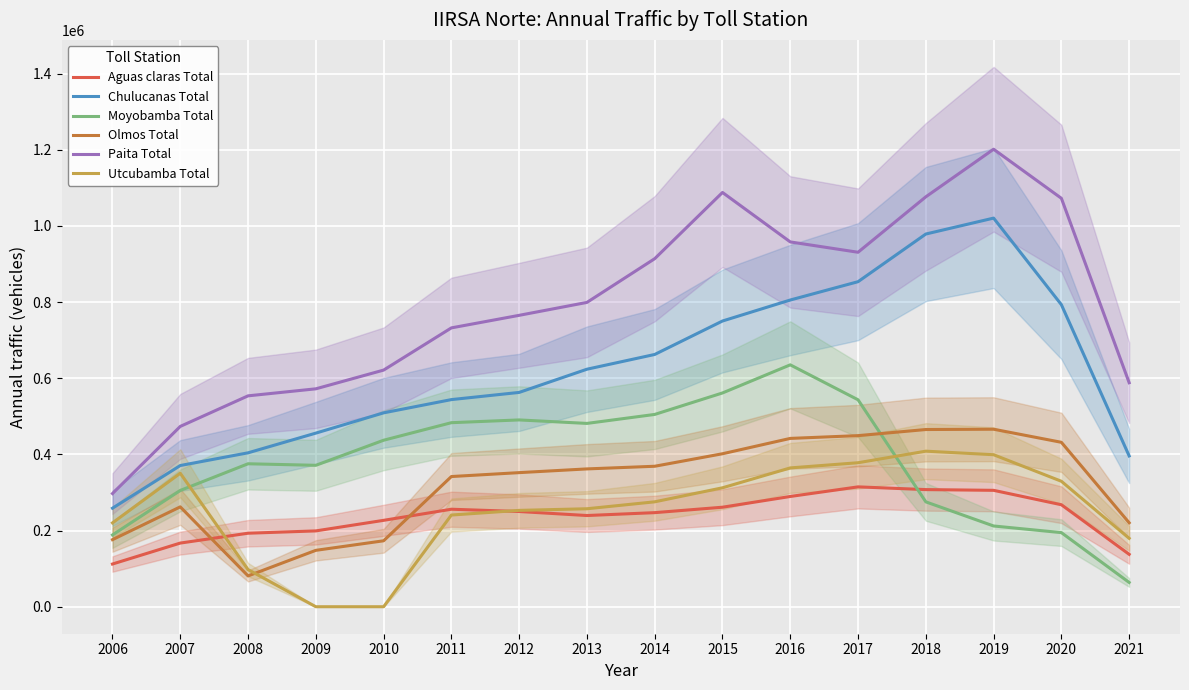

Between 2007 and 2009, which series saw the biggest shift?

Utcubamba Total